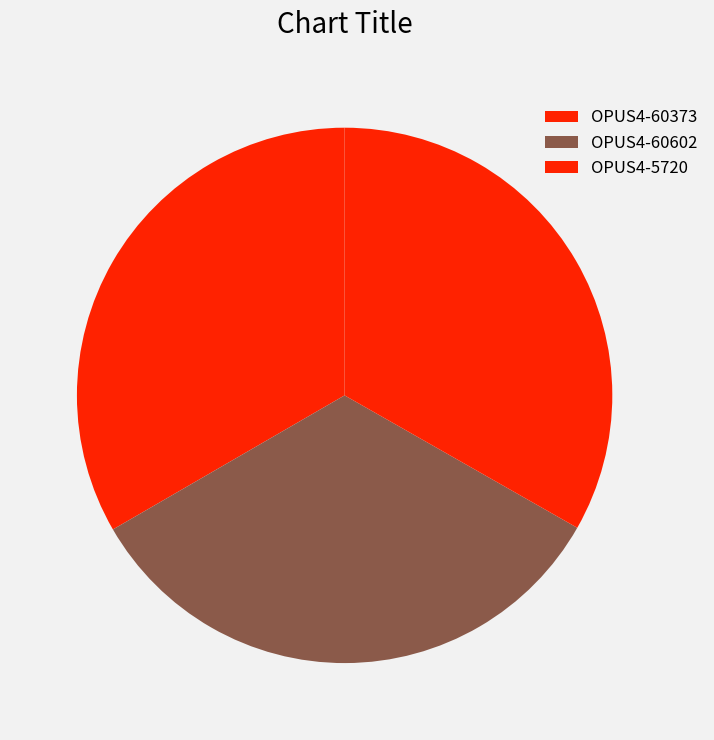

How many segments does this pie chart have?

3